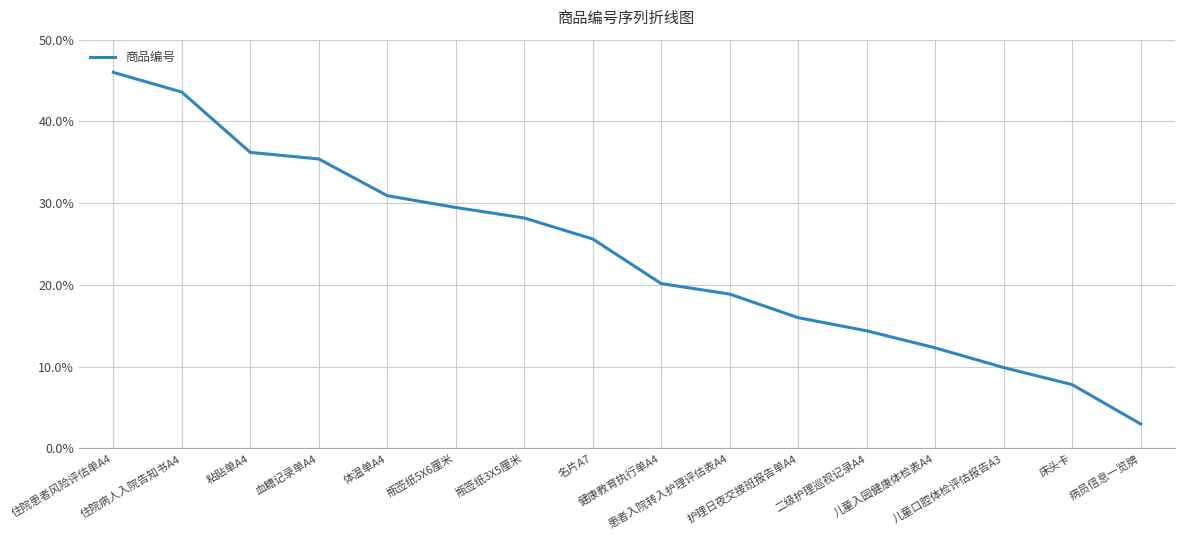

Which category has the lowest value across all series?

病员信息一览牌